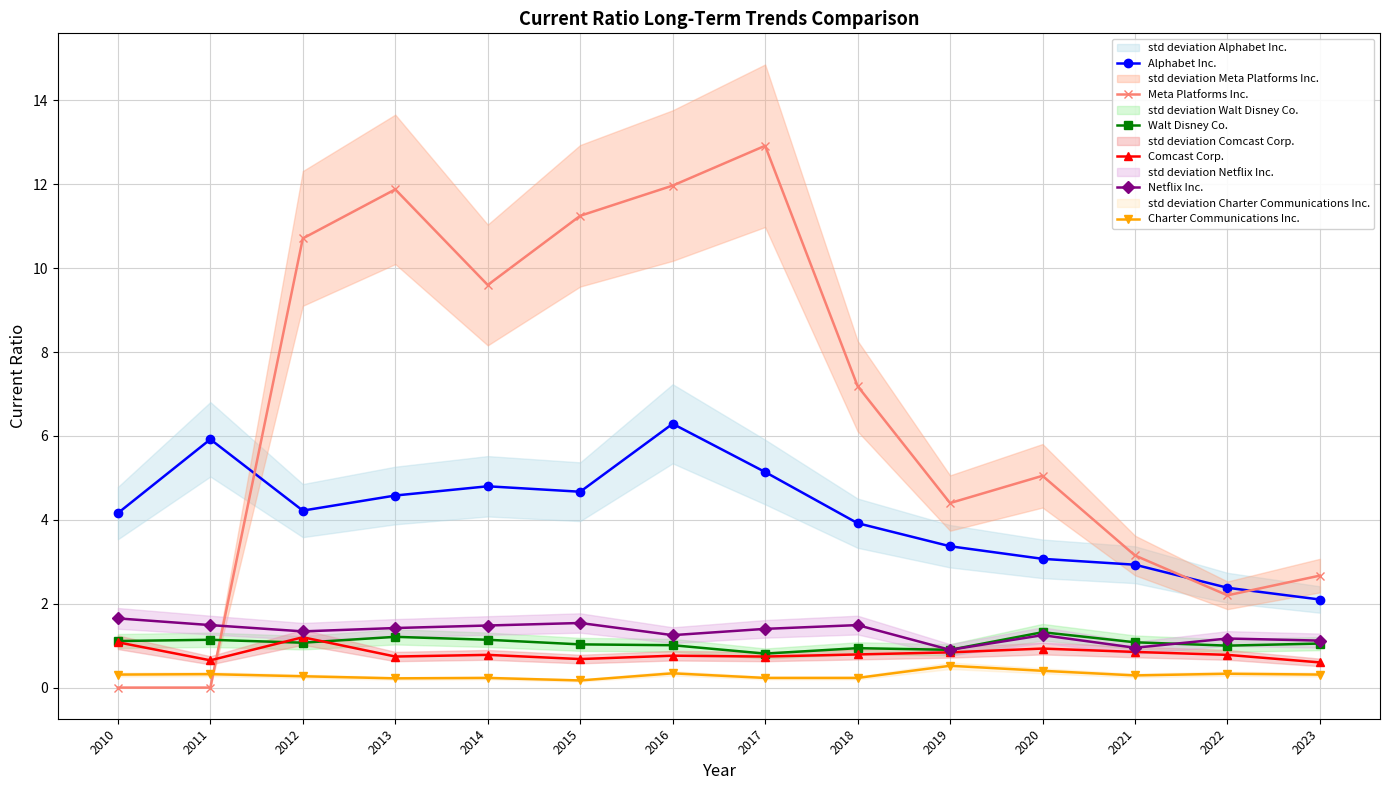

How many interior local valleys does the Walt Disney Co. series have?

4